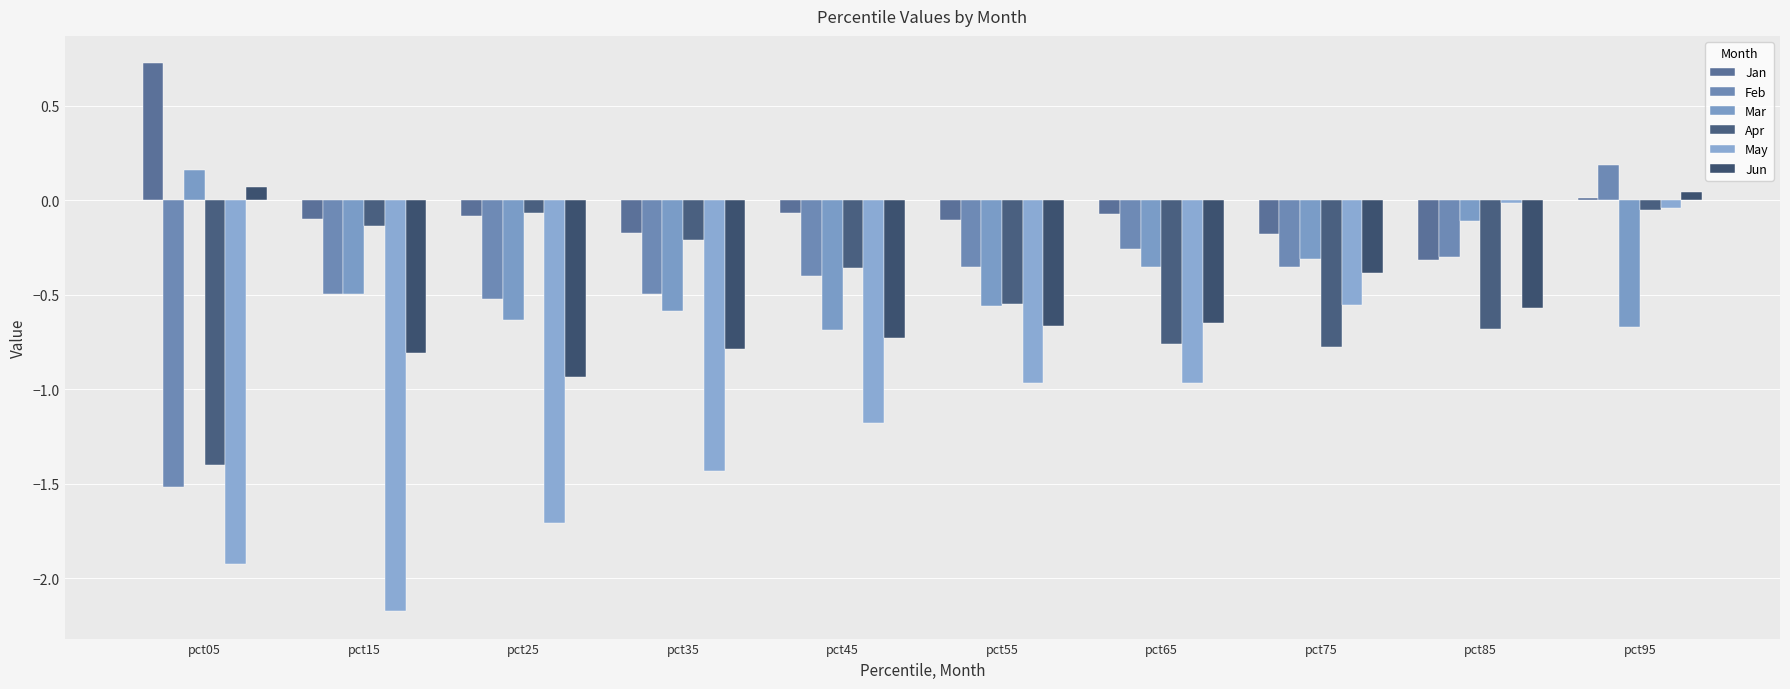

At which label does Jan first exceed 0?

pct05